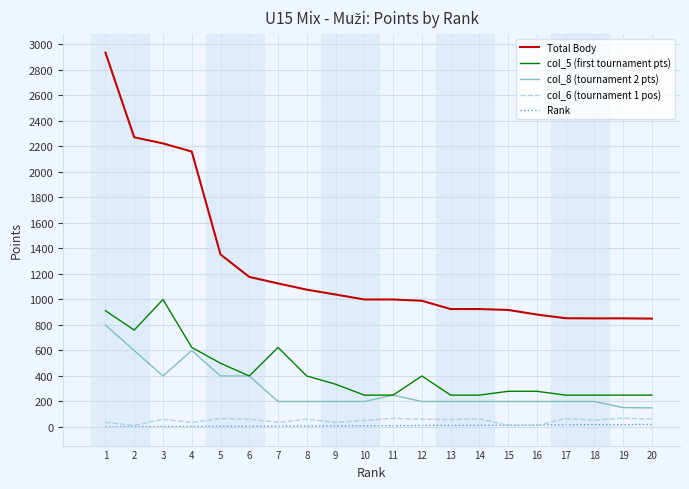

The value of Total Body at 13 is 372. True or false?

False